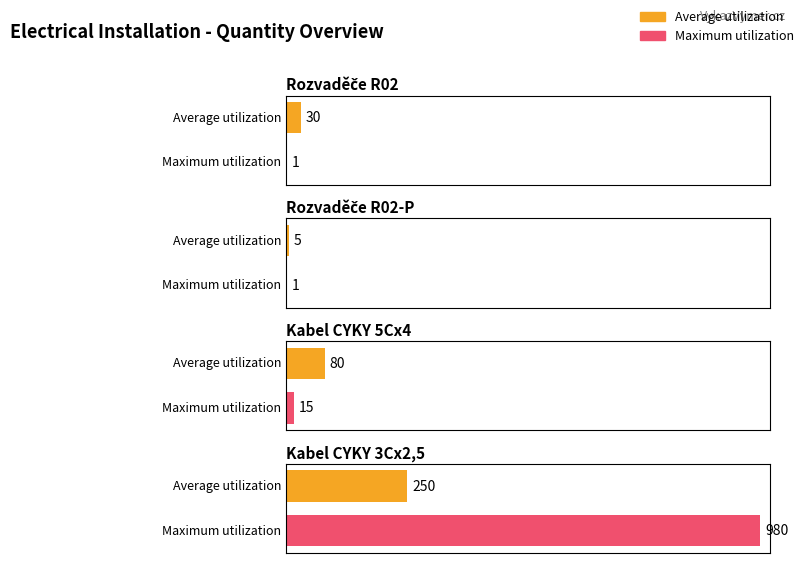

At which label does Average utilization reach its peak?

Kabel CYKY 3Cx2,5